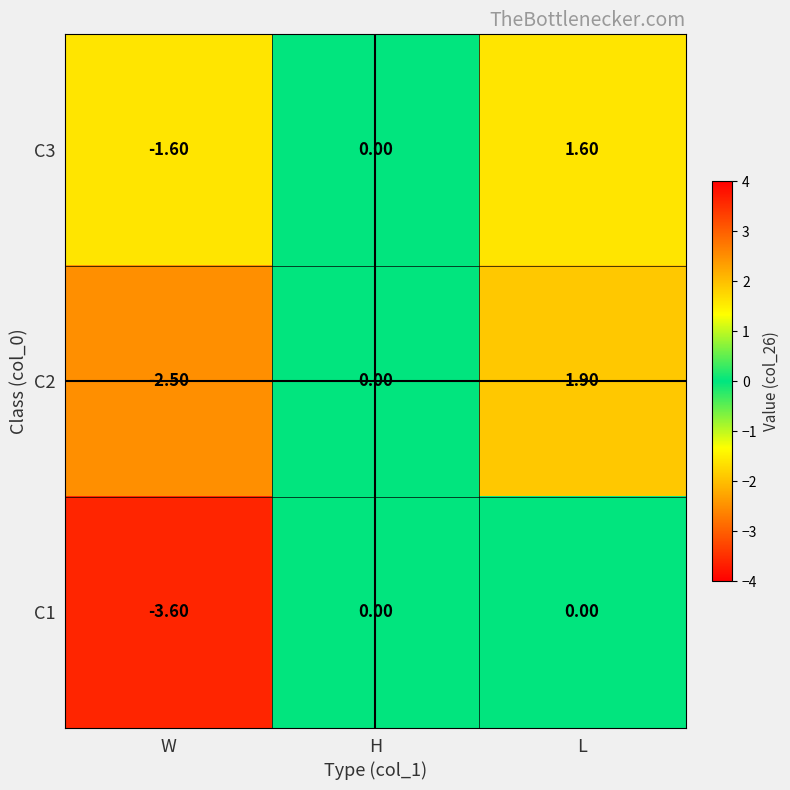

At which category is the sum across all series the highest?

L